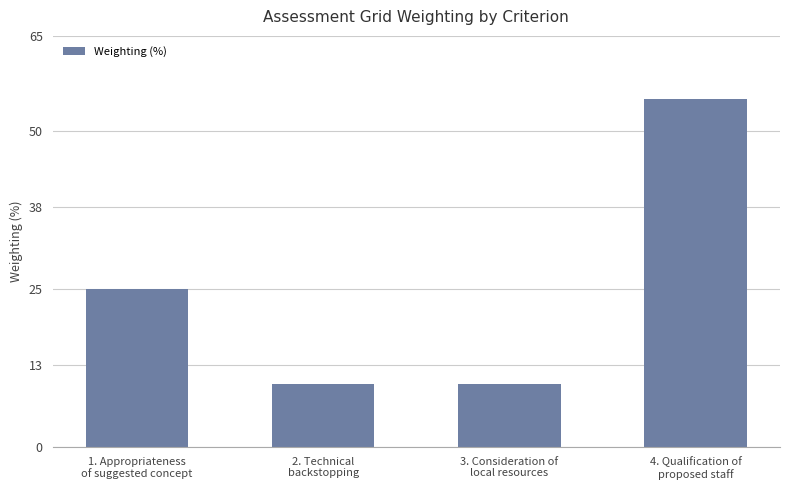

Reading left to right, extract all data points from this chart.

25	10	10	55